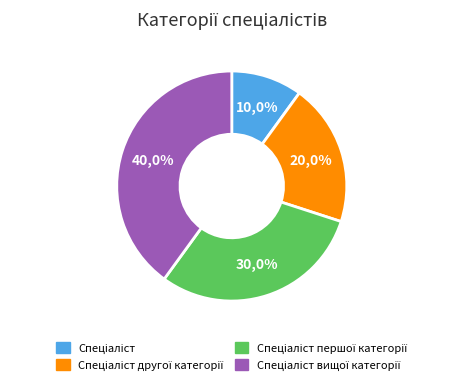

To the nearest percent, what is the difference between the largest and smallest slice percentages?

30%